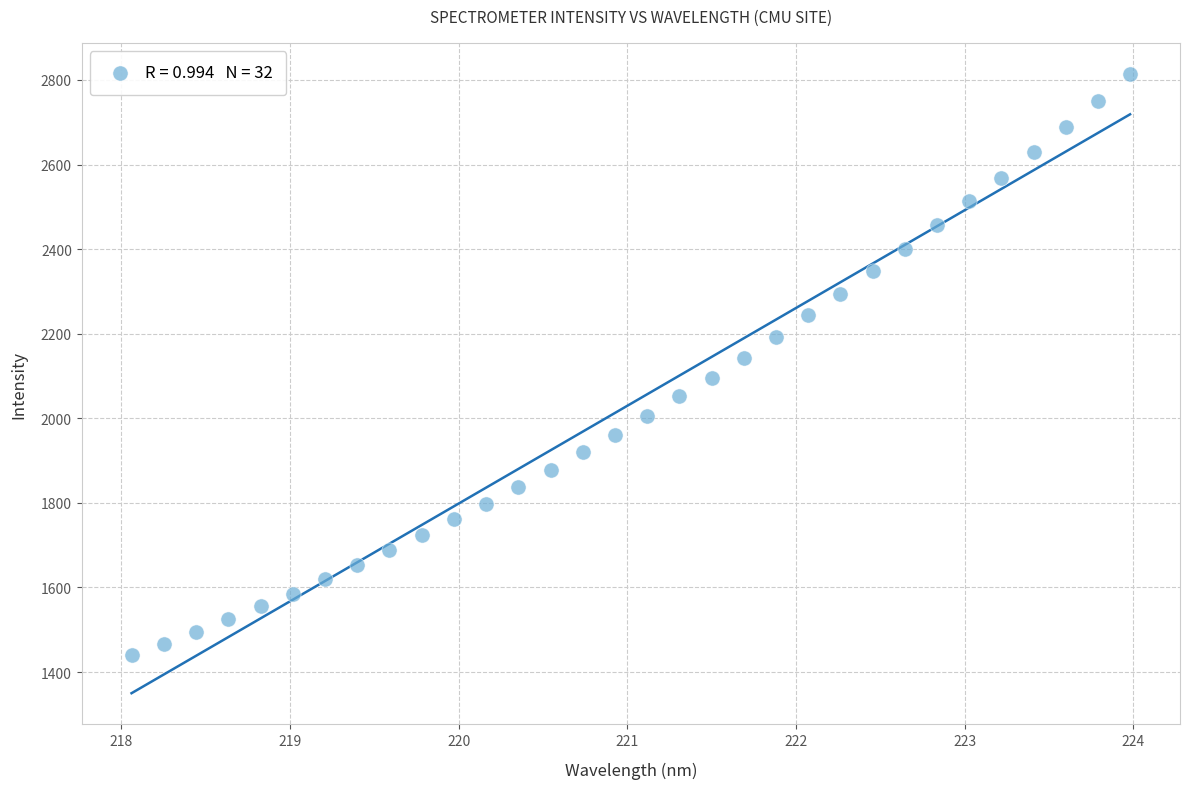

What is the range of Y values (max minus min)?

1374.4